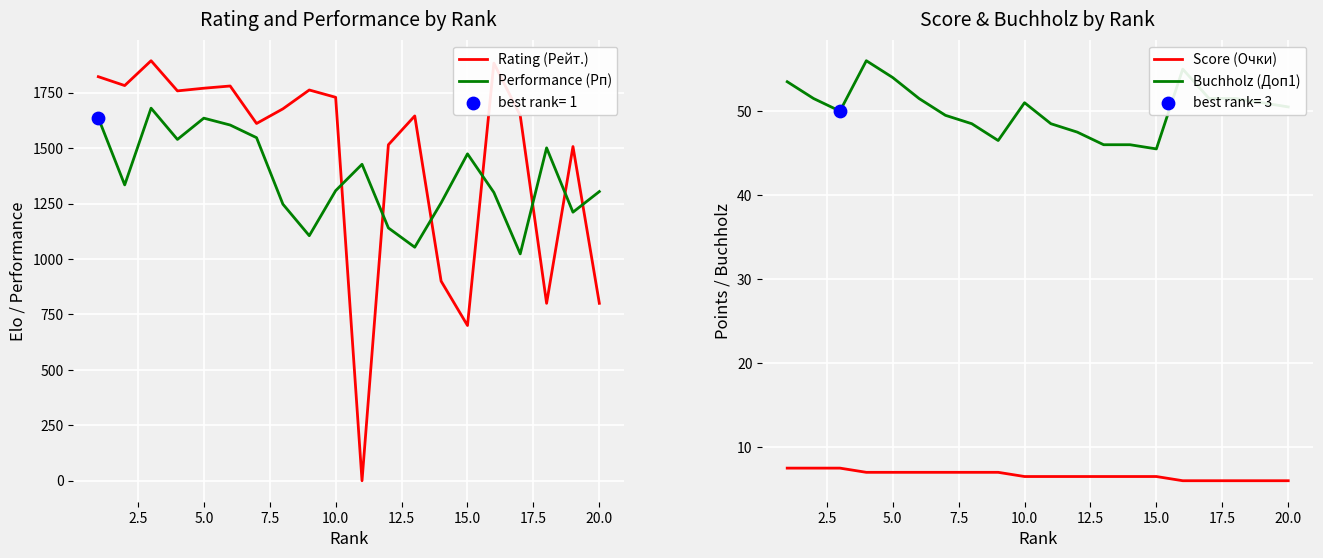

Which series has the largest total across all categories?

Rating (Рейт.)